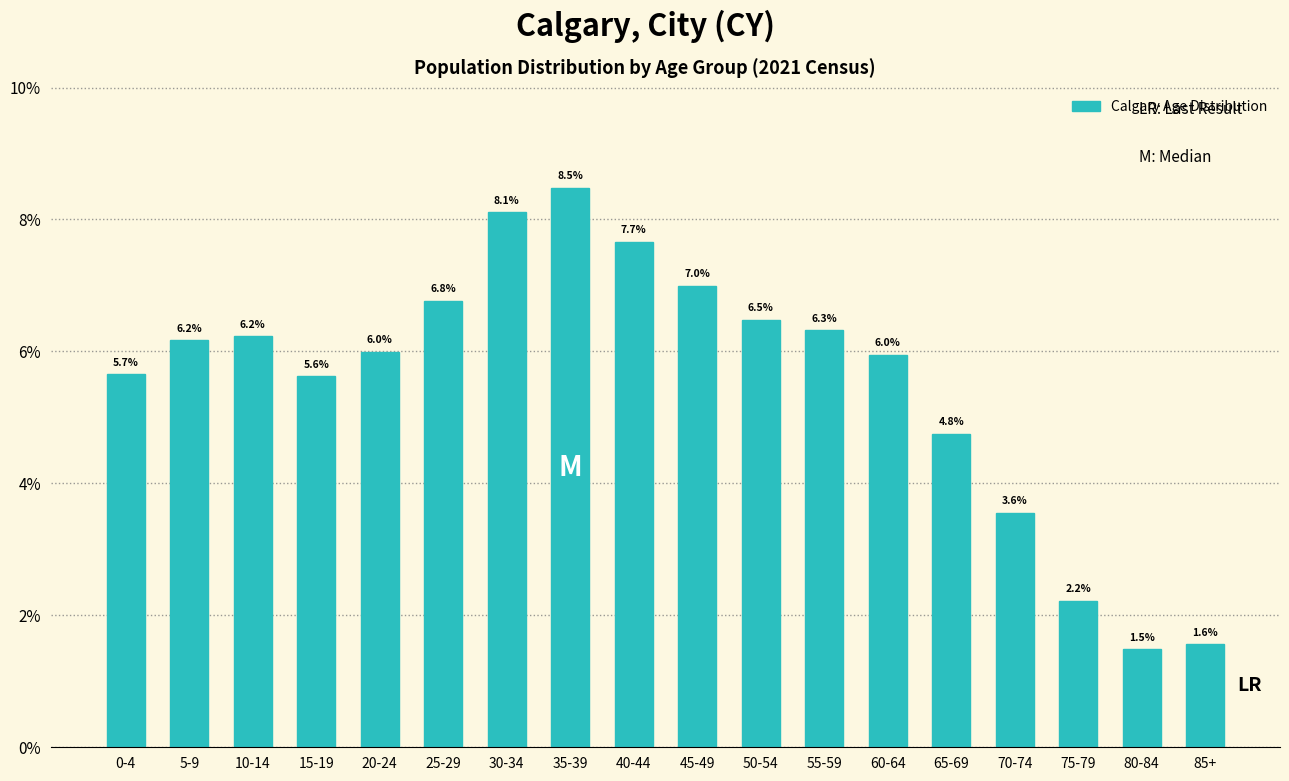

Reading left to right, what are all the values shown in this chart?

0-4=5.7	5-9=6.2	10-14=6.2	15-19=5.6	20-24=6.0	25-29=6.8	30-34=8.1	35-39=8.5	40-44=7.7	45-49=7.0	50-54=6.5	55-59=6.3	60-64=6.0	65-69=4.8	70-74=3.6	75-79=2.2	80-84=1.5	85+=1.6